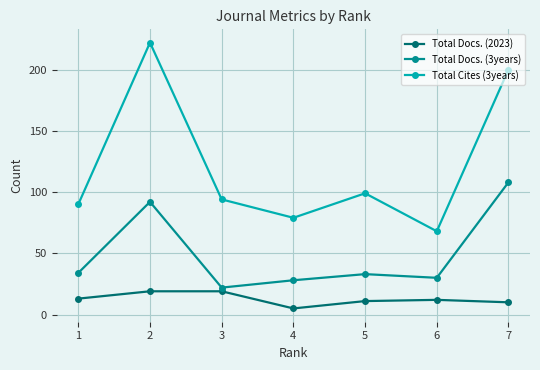

Reading left to right, what are all the values shown in this chart?

Total Docs. (2023): 1=13	2=19	3=19	4=5	5=11	6=12	7=10
Total Docs. (3years): 1=34	2=92	3=22	4=28	5=33	6=30	7=108
Total Cites (3years): 1=90	2=222	3=94	4=79	5=99	6=68	7=200